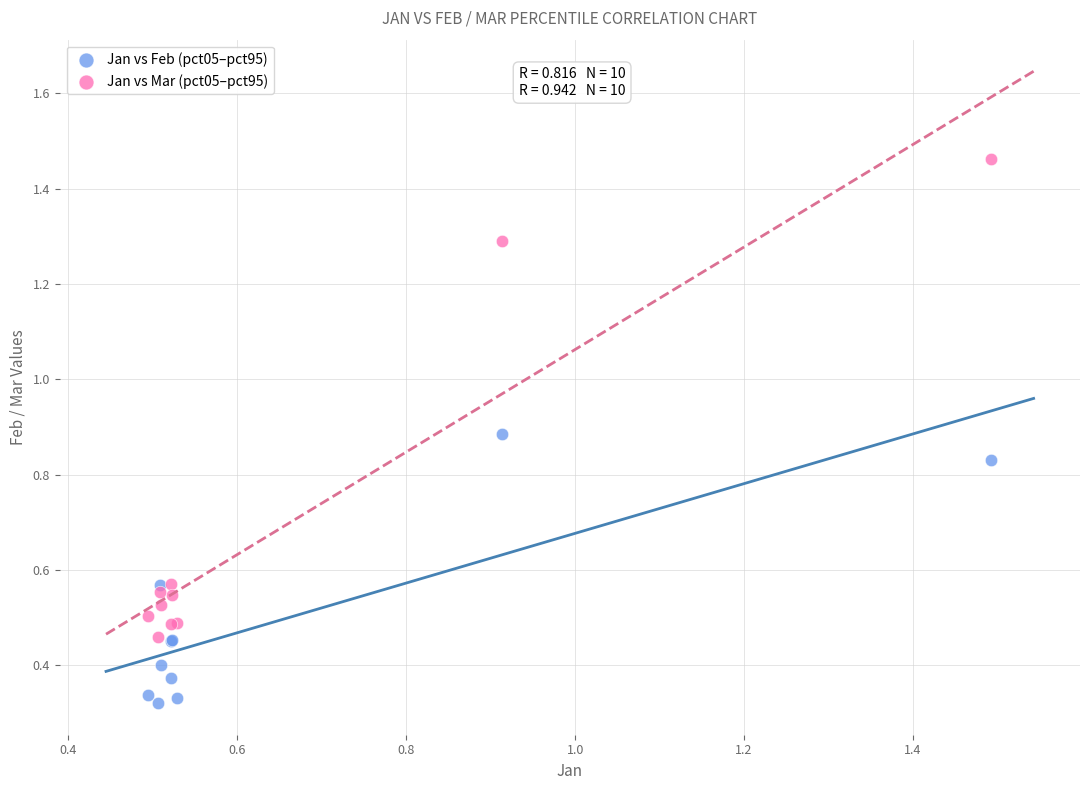

What is the X range (max minus min) for the scatter plot?

1.0